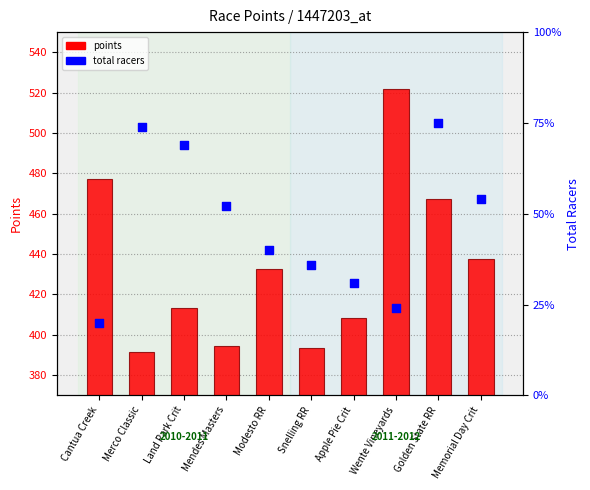

Which series has the largest total across all categories?

points